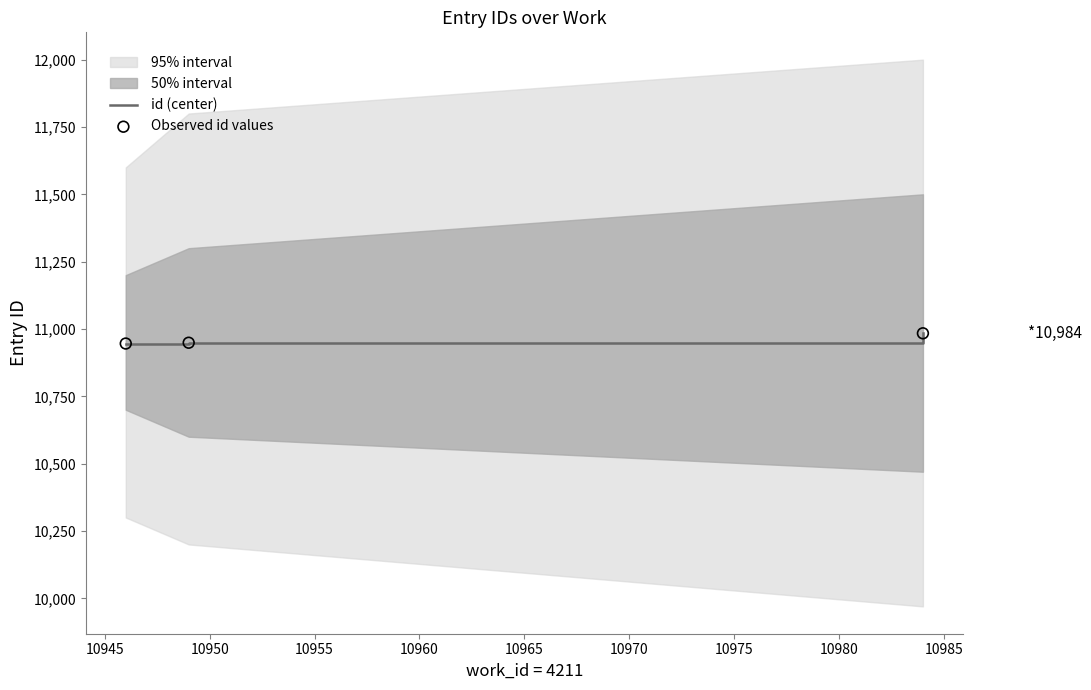

Which series has the largest total across all categories?

id (center)